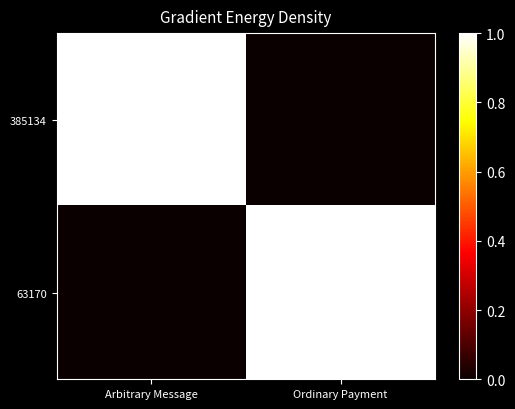

Reading left to right, what are all the values shown in this chart?

385134: Arbitrary Message=1	Ordinary Payment=0
63170: Arbitrary Message=0	Ordinary Payment=1